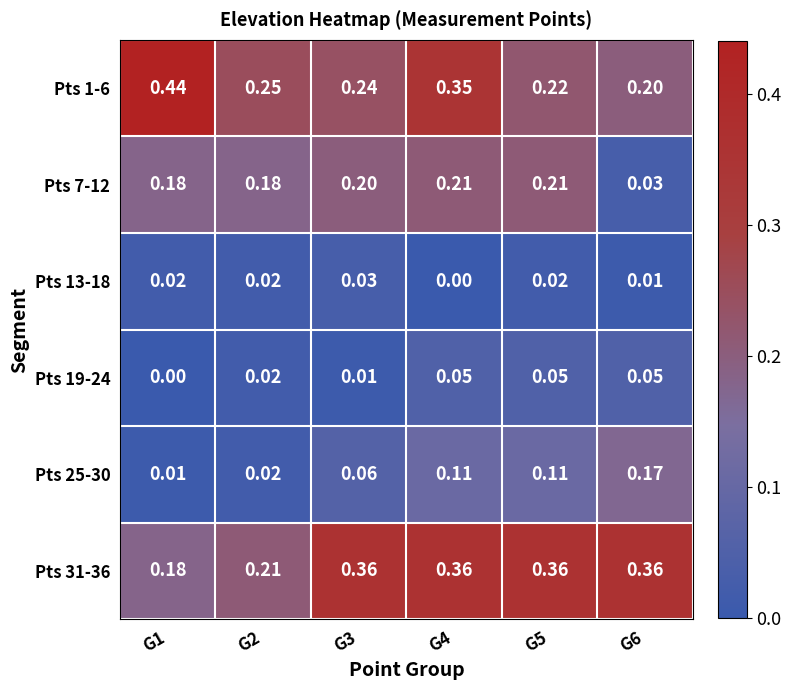

Rank the series at G5 from lowest to highest value.

Pts 13-18, Pts 19-24, Pts 25-30, Pts 7-12, Pts 1-6, Pts 31-36